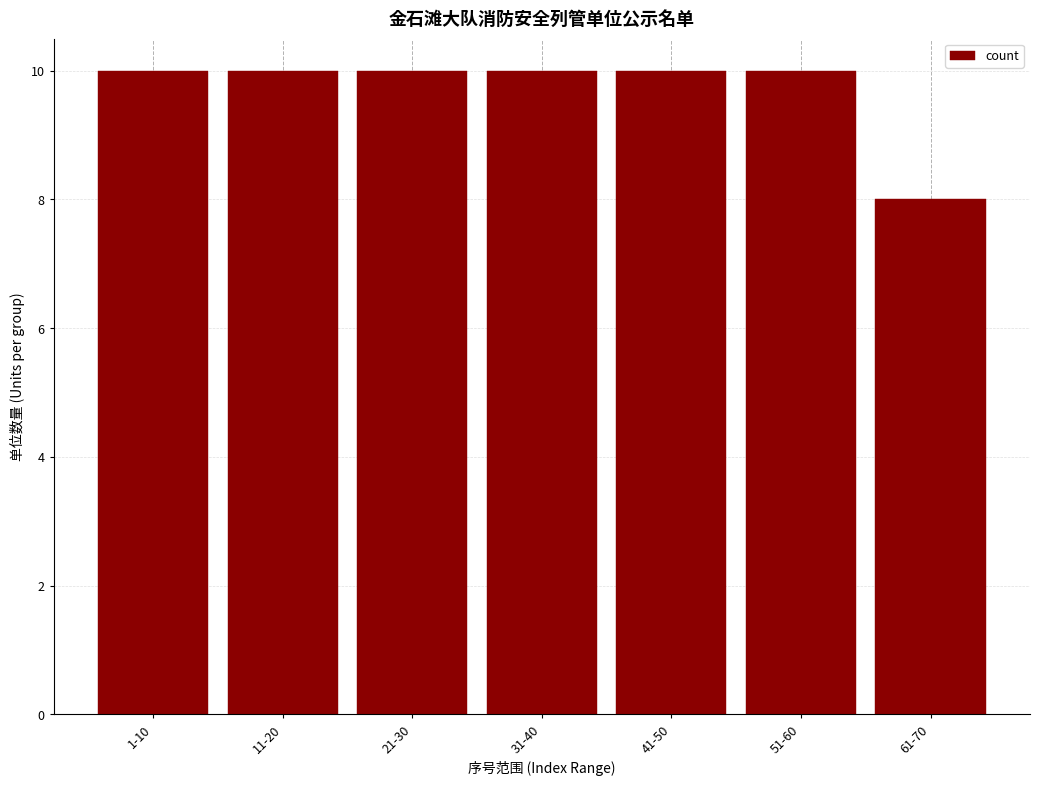

Reading right to left, what are all the values shown in this chart?

8	10	10	10	10	10	10